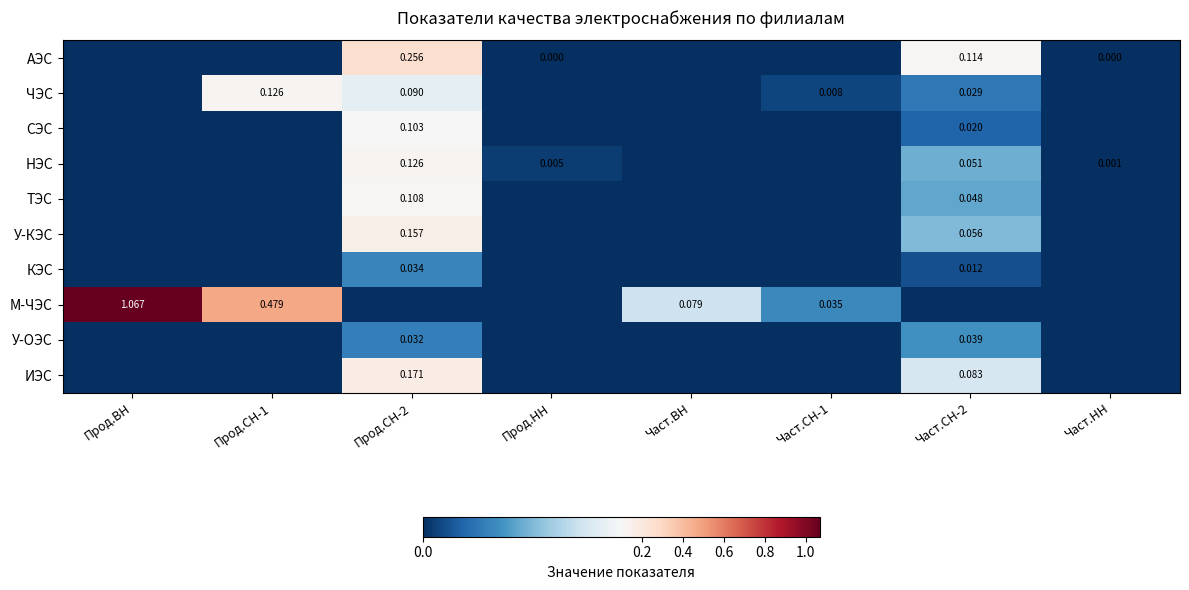

The ЧЭС series shows 0.0 at Част.СН-1. True or false?

False